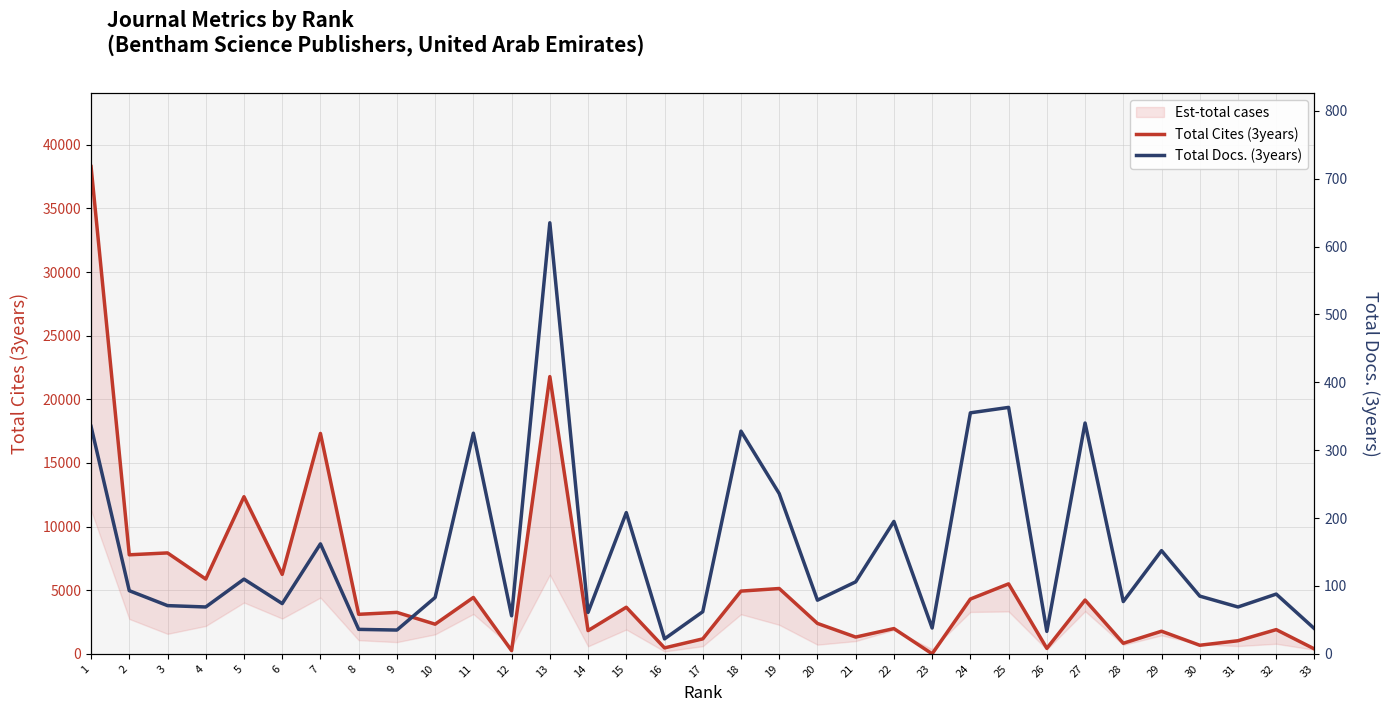

True or false: Total Cites (3years) and Total Docs. (3years) cross at least once.

True